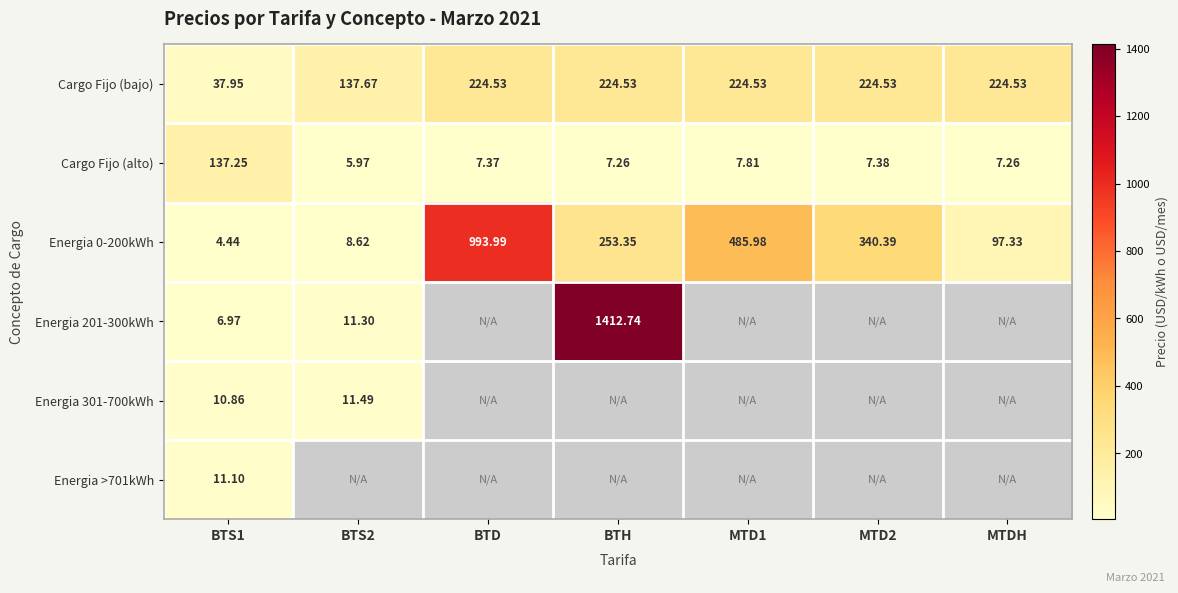

At how many categories does at least one series exceed 691?

2